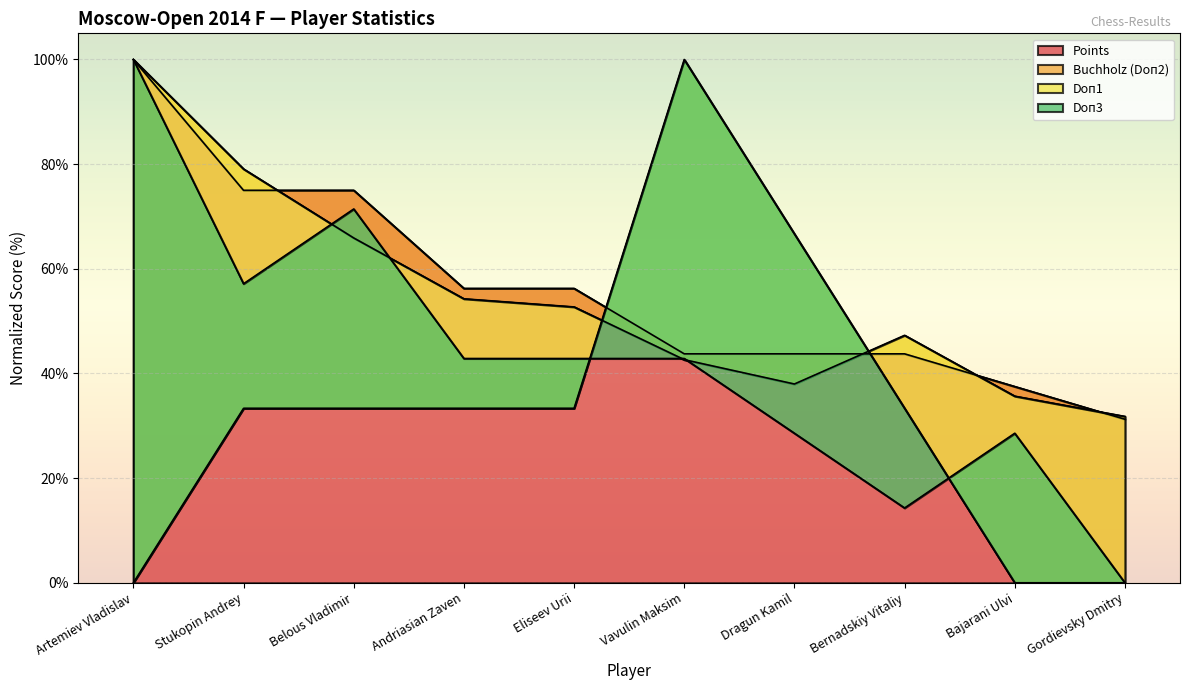

True or false: Points has more than 0 interior local peaks.

False